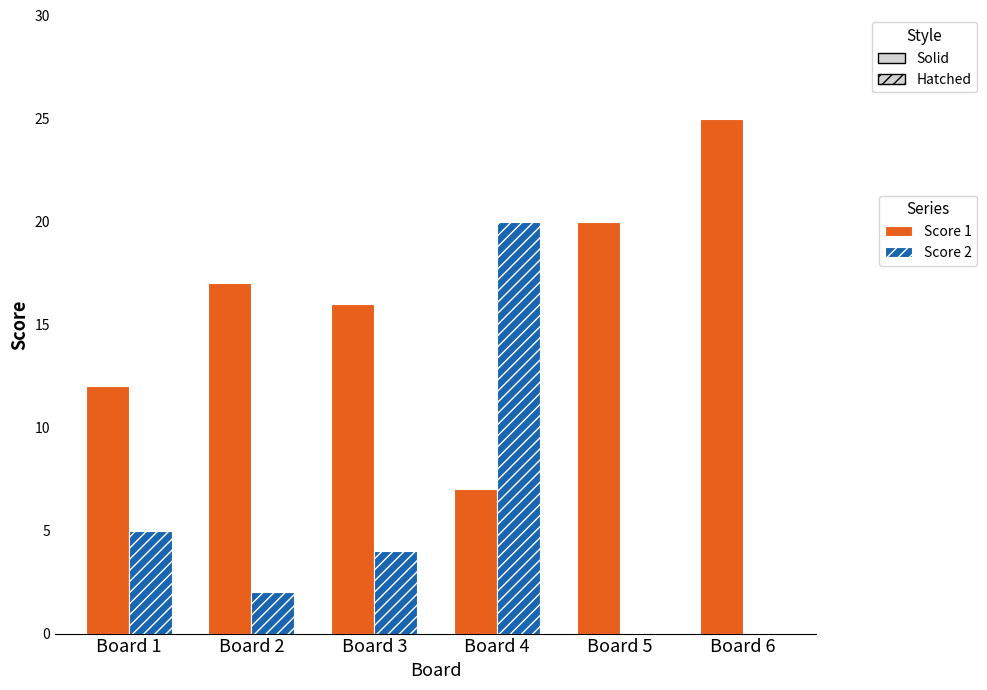

The value of Score 2 at Board 4 is 32. True or false?

False